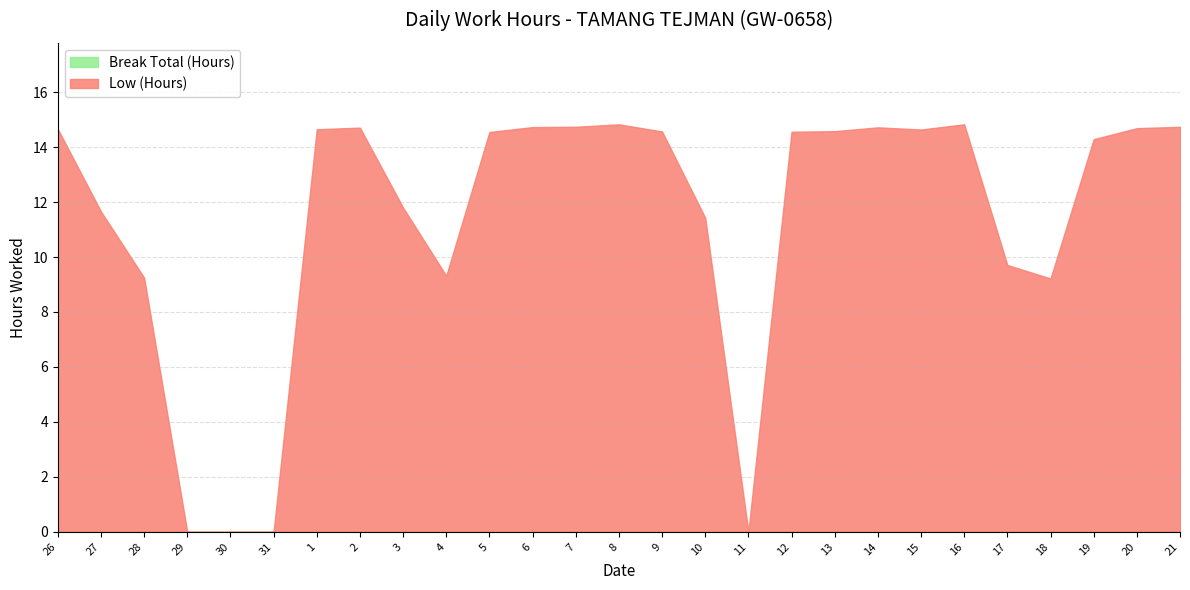

What is the difference between the Low (Hours) values at 28 and 9?

5.3